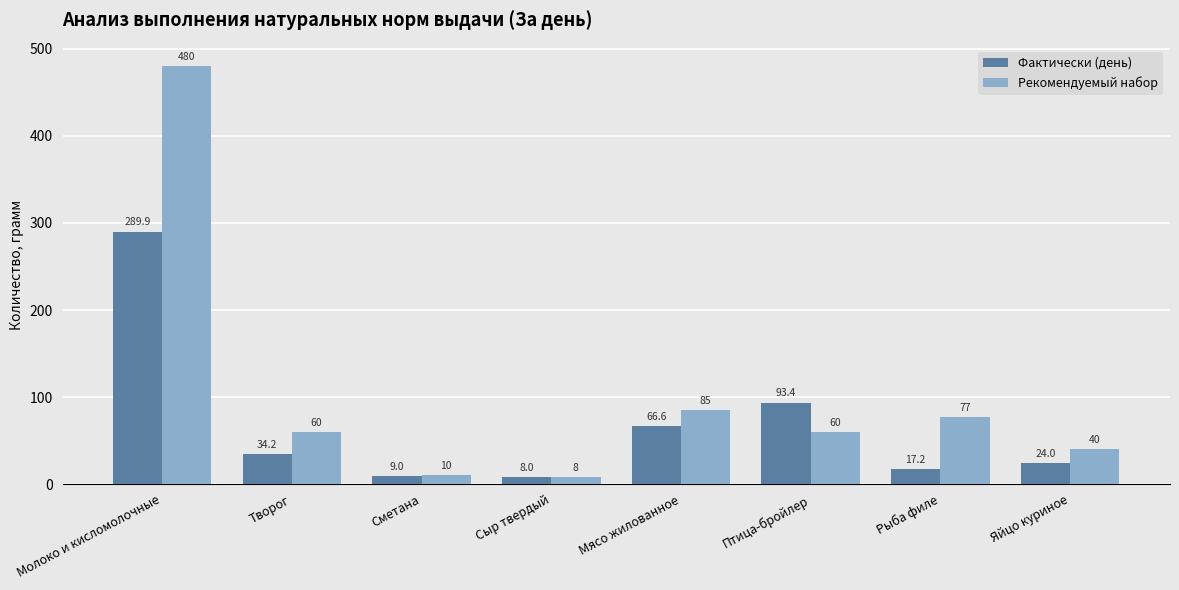

The value of Фактически (день) at Мясо жилованное is 66.6. True or false?

True